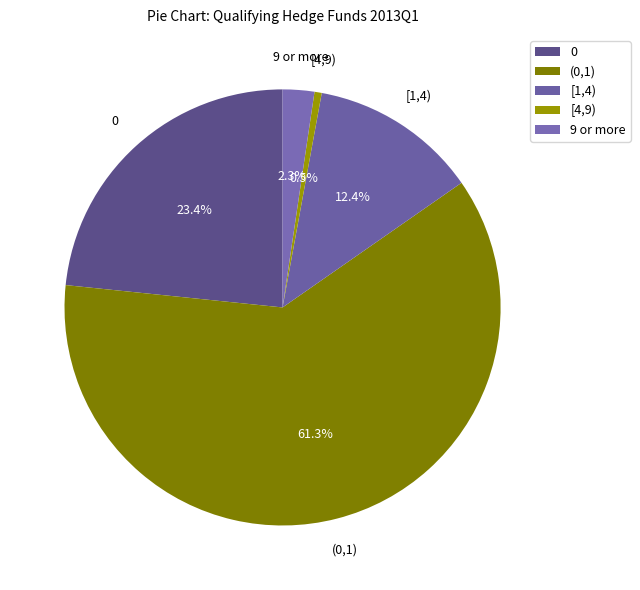

Which slice is the smallest?

[4,9)